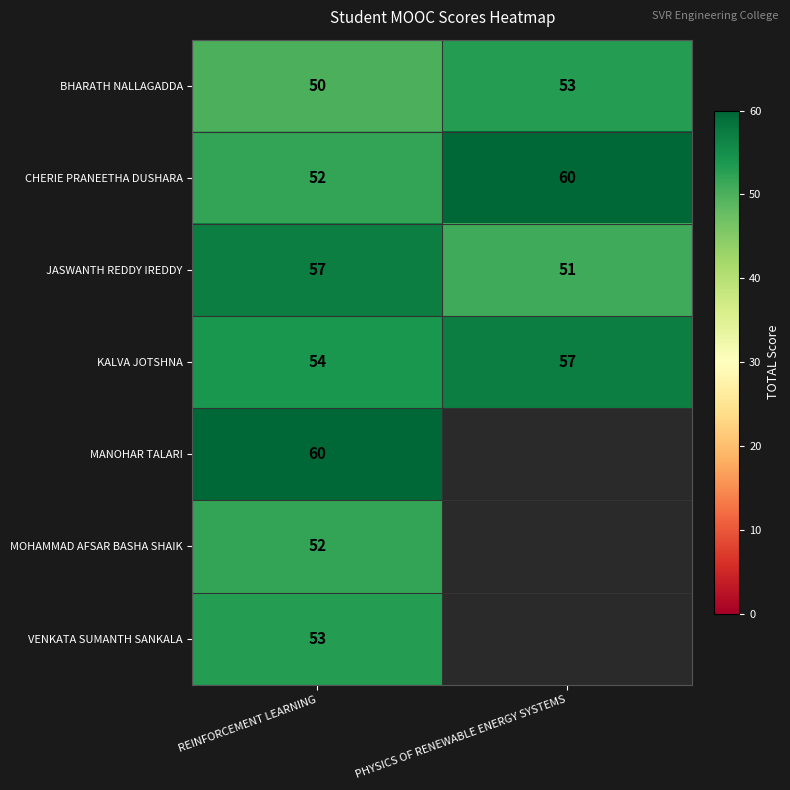

Between REINFORCEMENT LEARNING and PHYSICS OF RENEWABLE ENERGY SYSTEMS, which is larger?

PHYSICS OF RENEWABLE ENERGY SYSTEMS